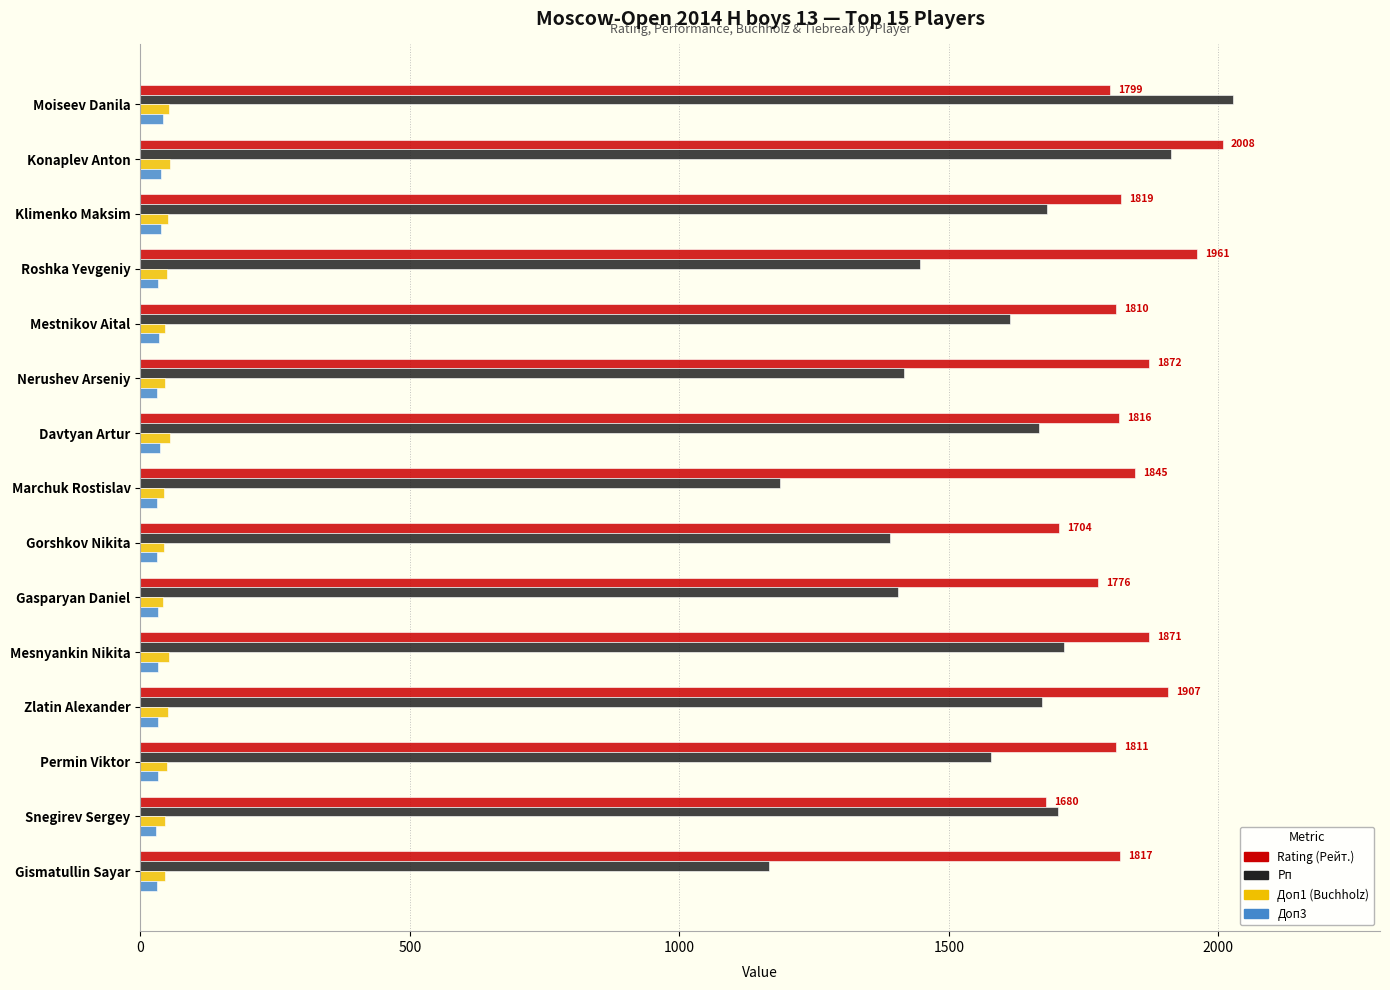

What is the difference between the maximum and minimum values in the Рп series?

861.0